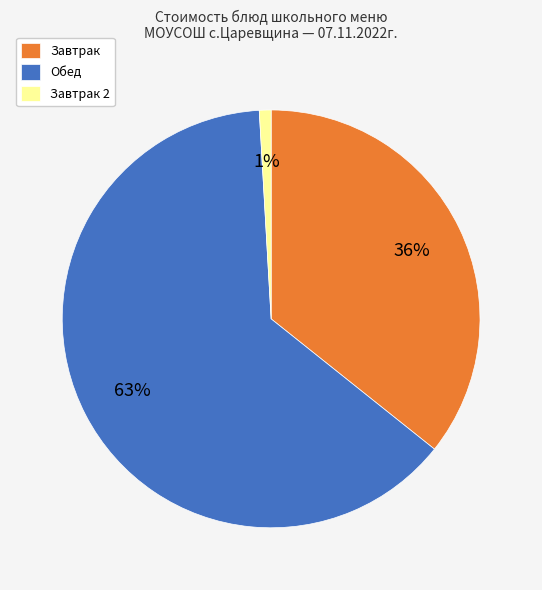

What percentage is the Завтрак 2 slice, to the nearest percent?

1%